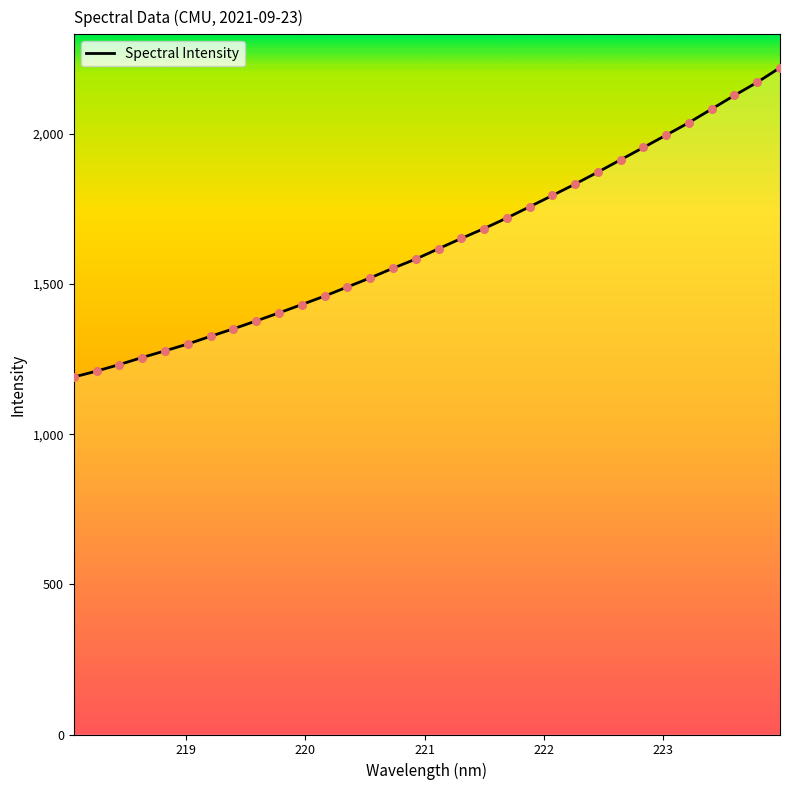

What is the greatest value displayed?

2220.4